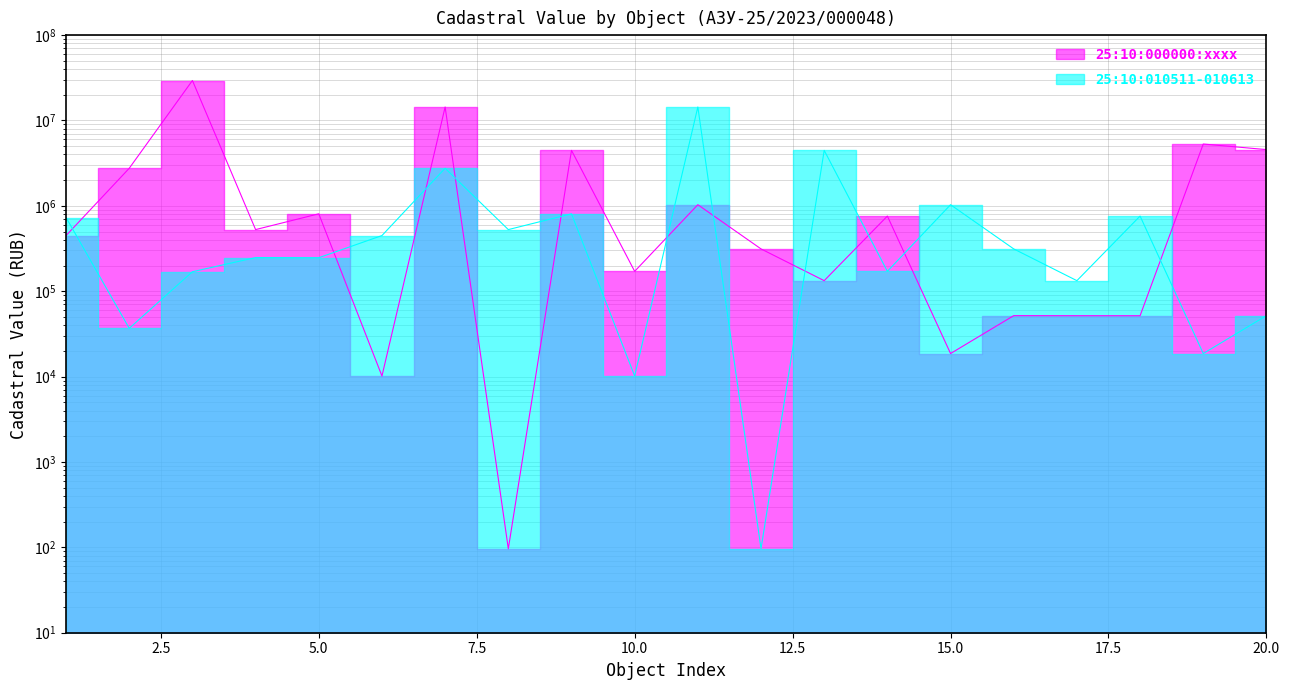

How many intersections are there between 25:10:010511-010613 and 25:10:000000:xxxx?

11